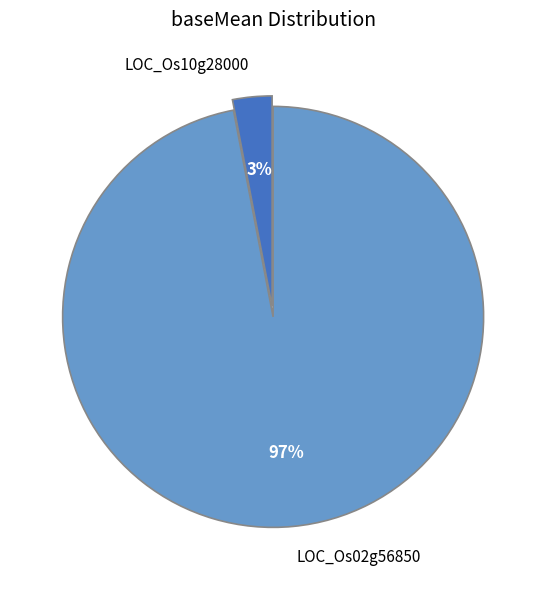

To the nearest percent, what is the difference between the largest and smallest slice percentages?

94%